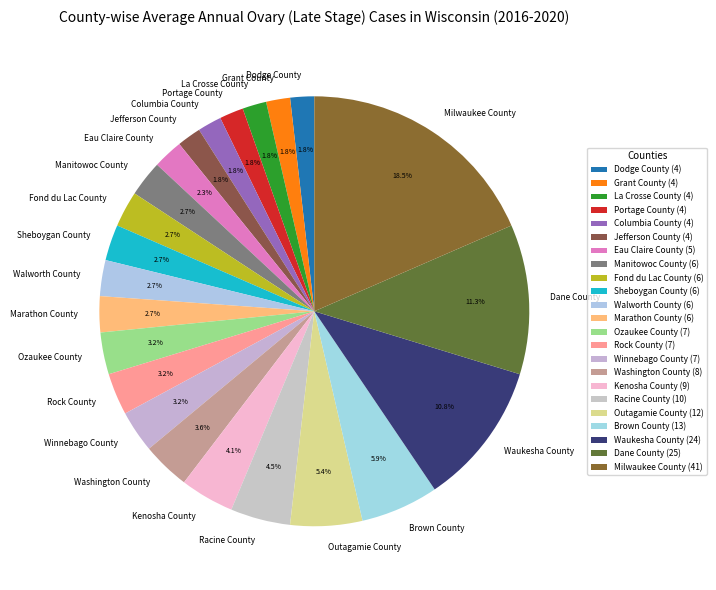

True or false: Manitowoc County accounts for 12% of the total.

False